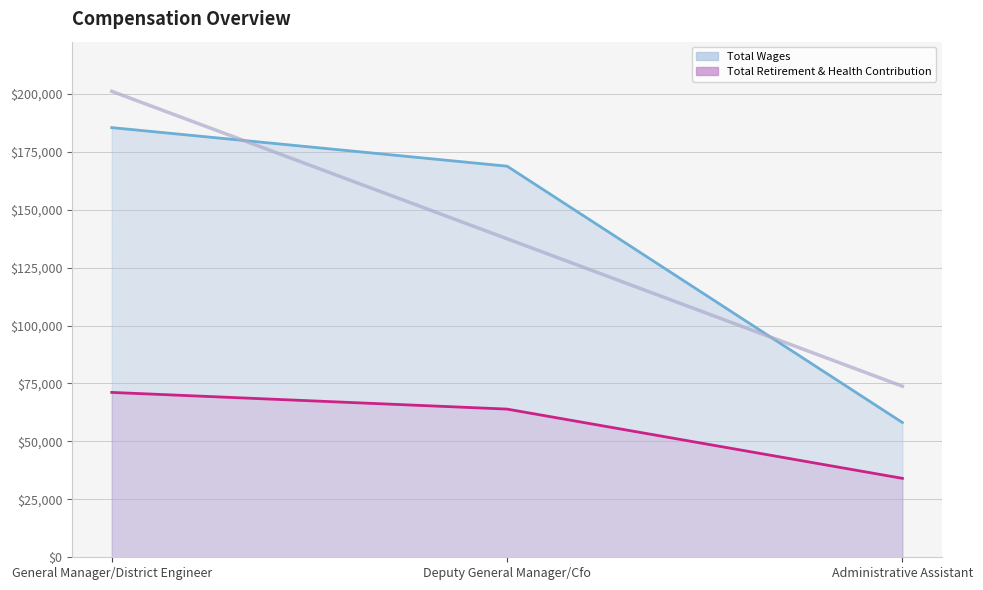

Which series has the largest range (max minus min)?

Total Wages